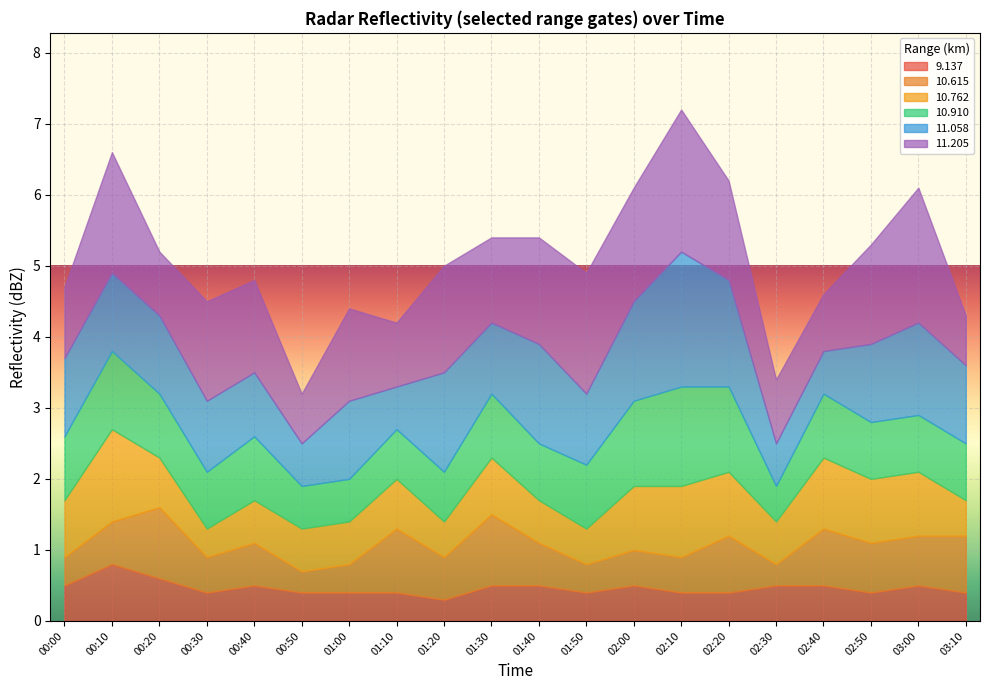

Reading left to right, list all the values displayed in this chart.

 9.137: 0.5	0.8	0.6	0.4	0.5	0.4	0.4	0.4	0.3	0.5	0.5	0.4	0.5	0.4	0.4	0.5	0.5	0.4	0.5	0.4
 10.615: 0.4	0.6	1.0	0.5	0.6	0.3	0.4	0.9	0.6	1.0	0.6	0.4	0.5	0.5	0.8	0.3	0.8	0.7	0.7	0.8
 10.762: 0.8	1.3	0.7	0.4	0.6	0.6	0.6	0.7	0.5	0.8	0.6	0.5	0.9	1.0	0.9	0.6	1.0	0.9	0.9	0.5
 10.910: 0.9	1.1	0.9	0.8	0.9	0.6	0.6	0.7	0.7	0.9	0.8	0.9	1.2	1.4	1.2	0.5	0.9	0.8	0.8	0.8
 11.058: 1.1	1.1	1.1	1.0	0.9	0.6	1.1	0.6	1.4	1.0	1.4	1.0	1.4	1.9	1.5	0.6	0.6	1.1	1.3	1.1
 11.205: 1.0	1.7	0.9	1.4	1.3	0.7	1.3	0.9	1.5	1.2	1.5	1.7	1.6	2.0	1.4	0.9	0.8	1.4	1.9	0.7